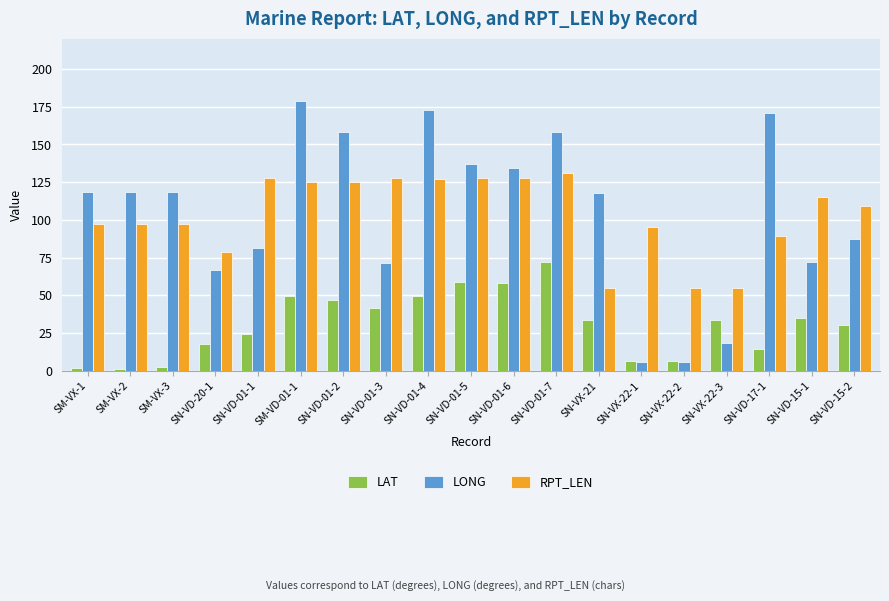

What is the difference between the highest and lowest values at SN-VD-17-1?

156.2